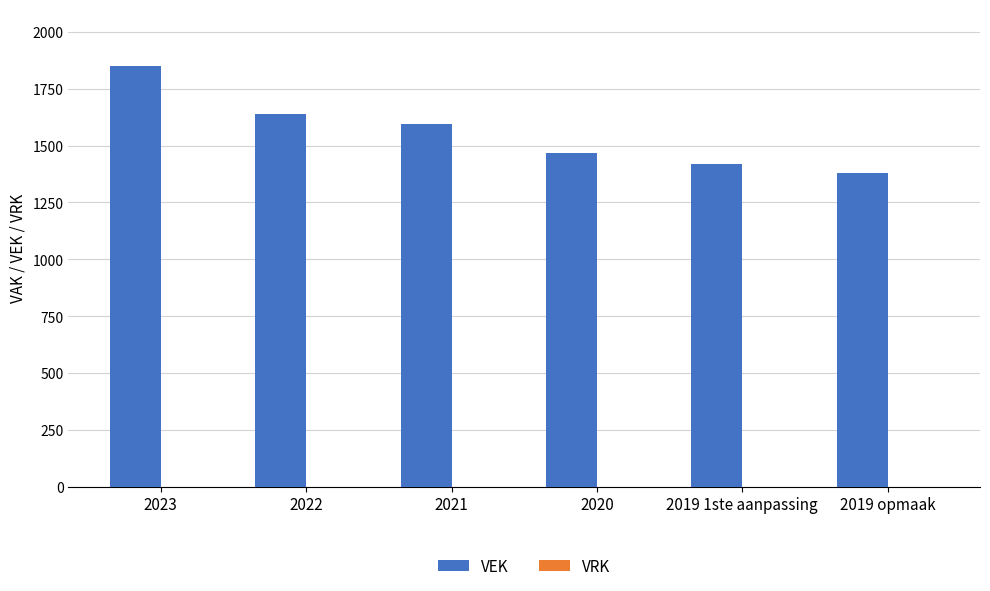

Between 2021 and 2019 opmaak, which is larger?

2021